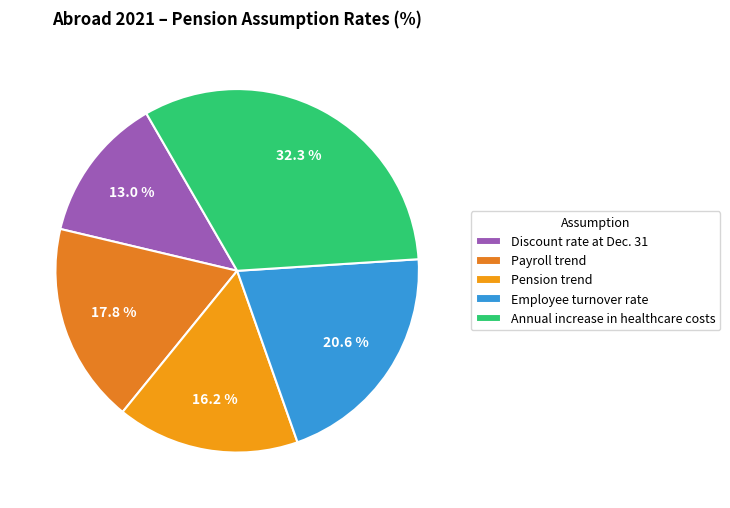

Combined, do Pension trend and Annual increase in healthcare costs account for over 50%?

No